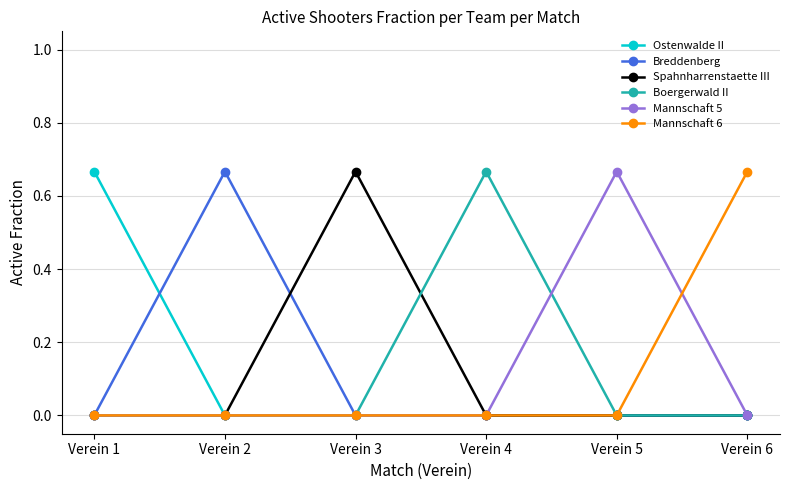

The value of Mannschaft 6 at Verein 1 is 0.3. True or false?

False